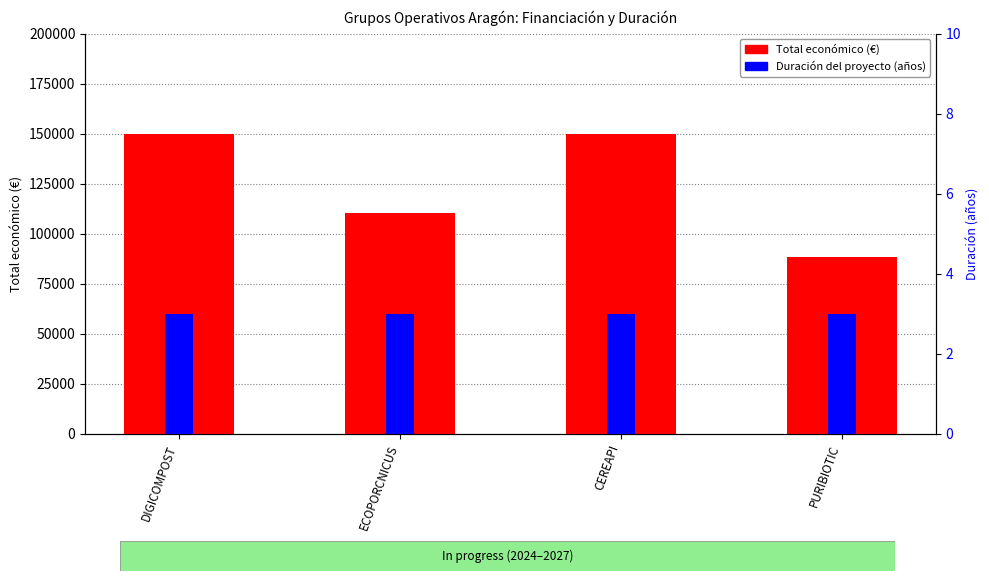

What is the total value across all series at ECOPORCNICUS?

110171